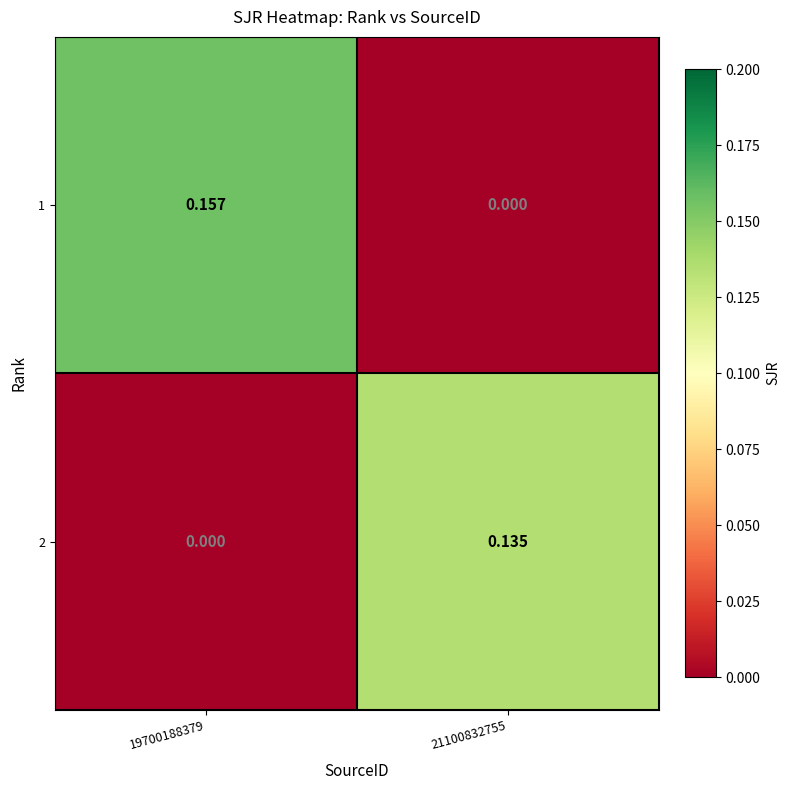

How many series are shown in this chart?

2